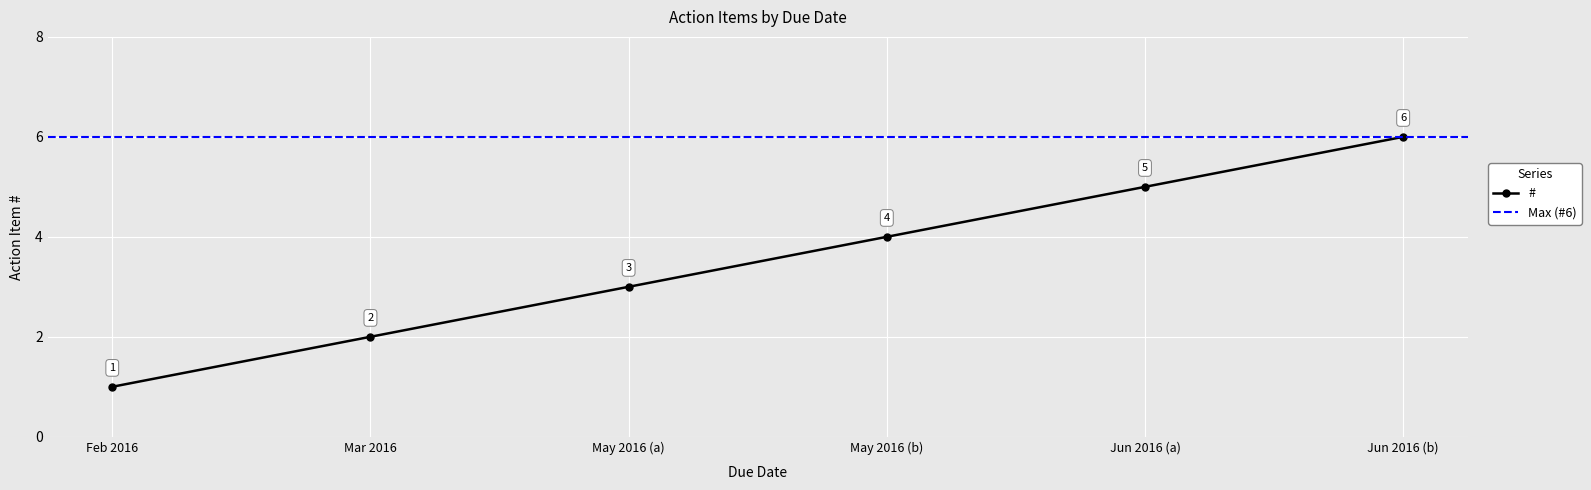

Reading left to right, list all the values displayed in this chart.

1	2	3	4	5	6